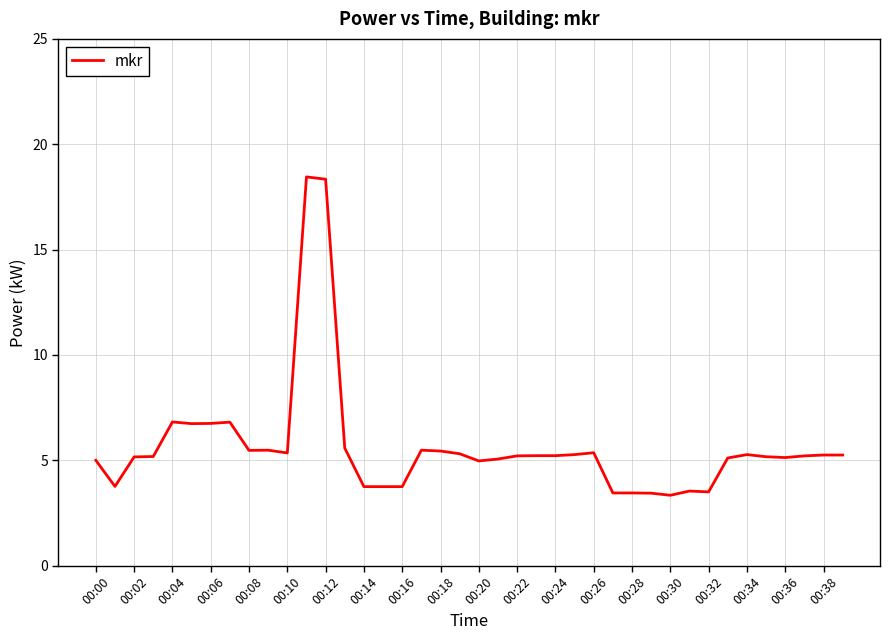

Does the chart display data point markers on the line(s)?

No